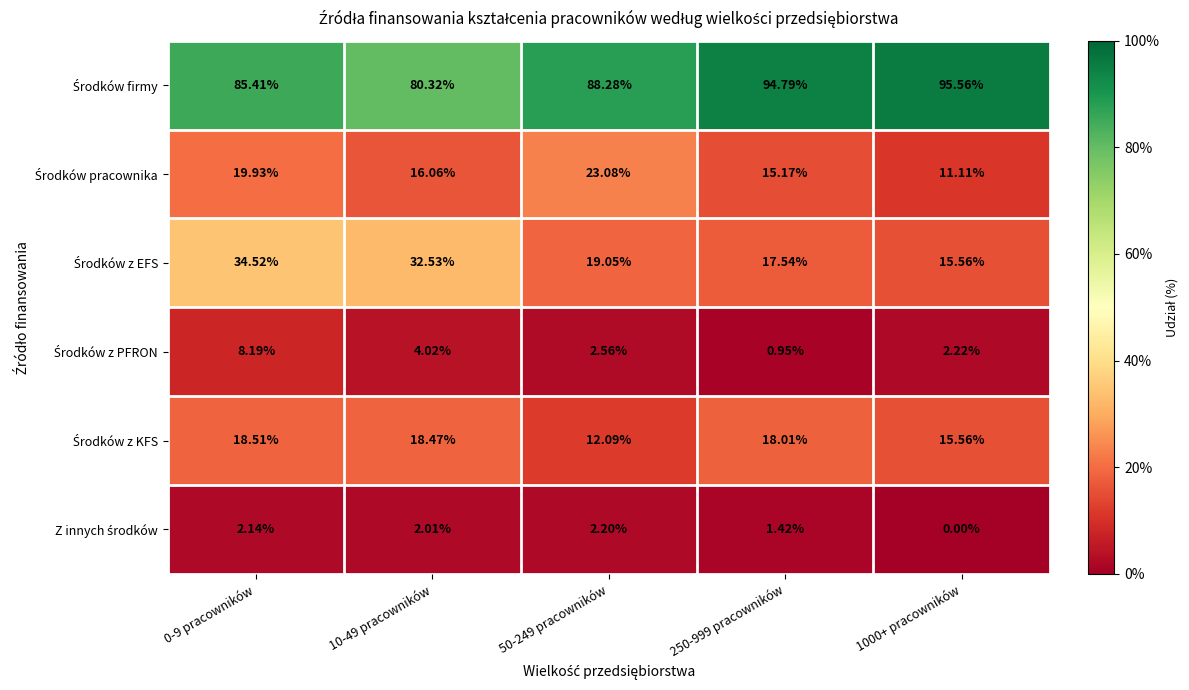

How many categories are shown in the chart?

5